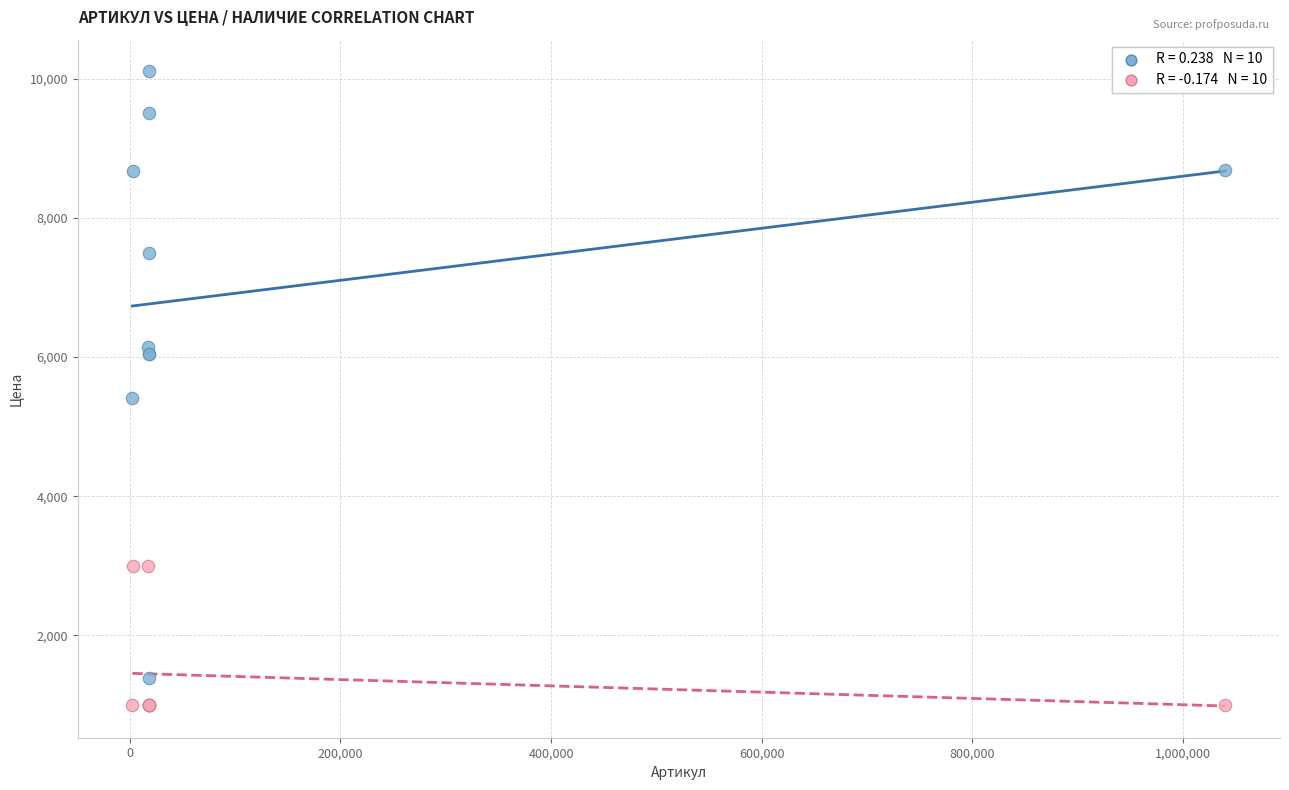

Across all series, what Y value is closest to 5553?

5406